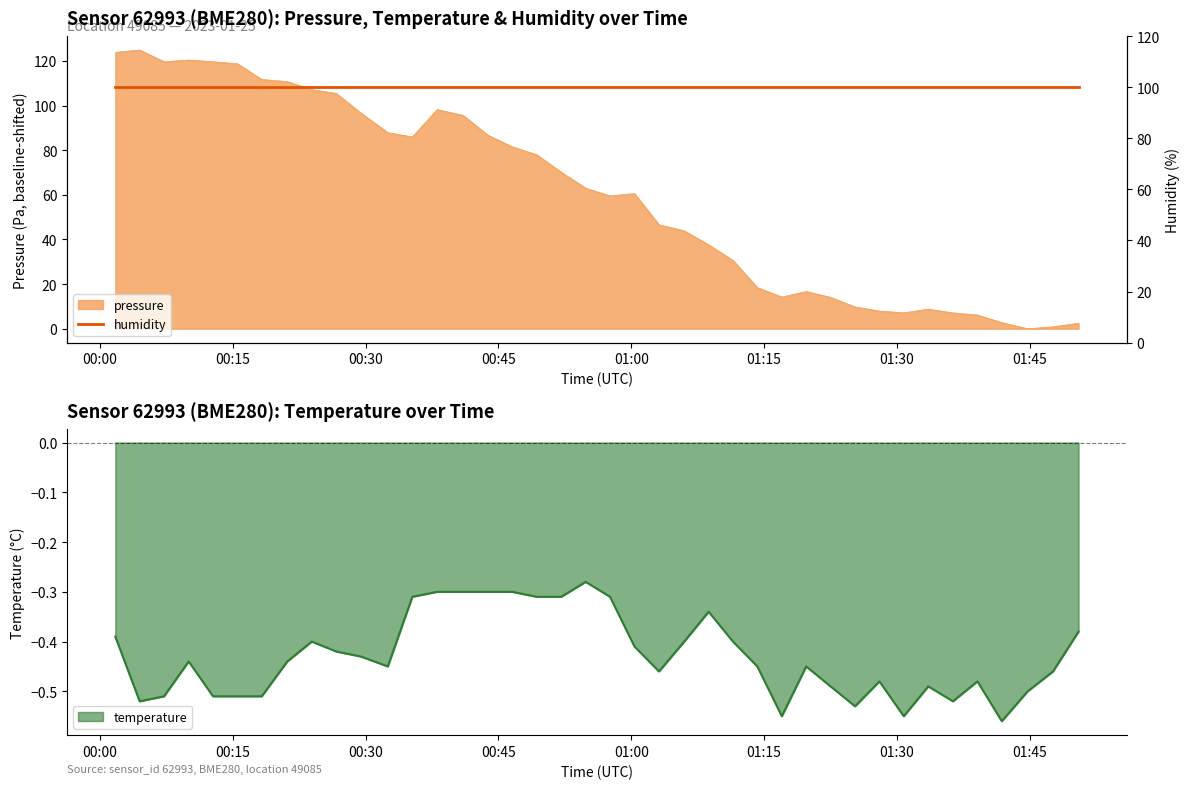

What is the difference between the highest and lowest values at 2023-01-25T00:23:56?

107.6